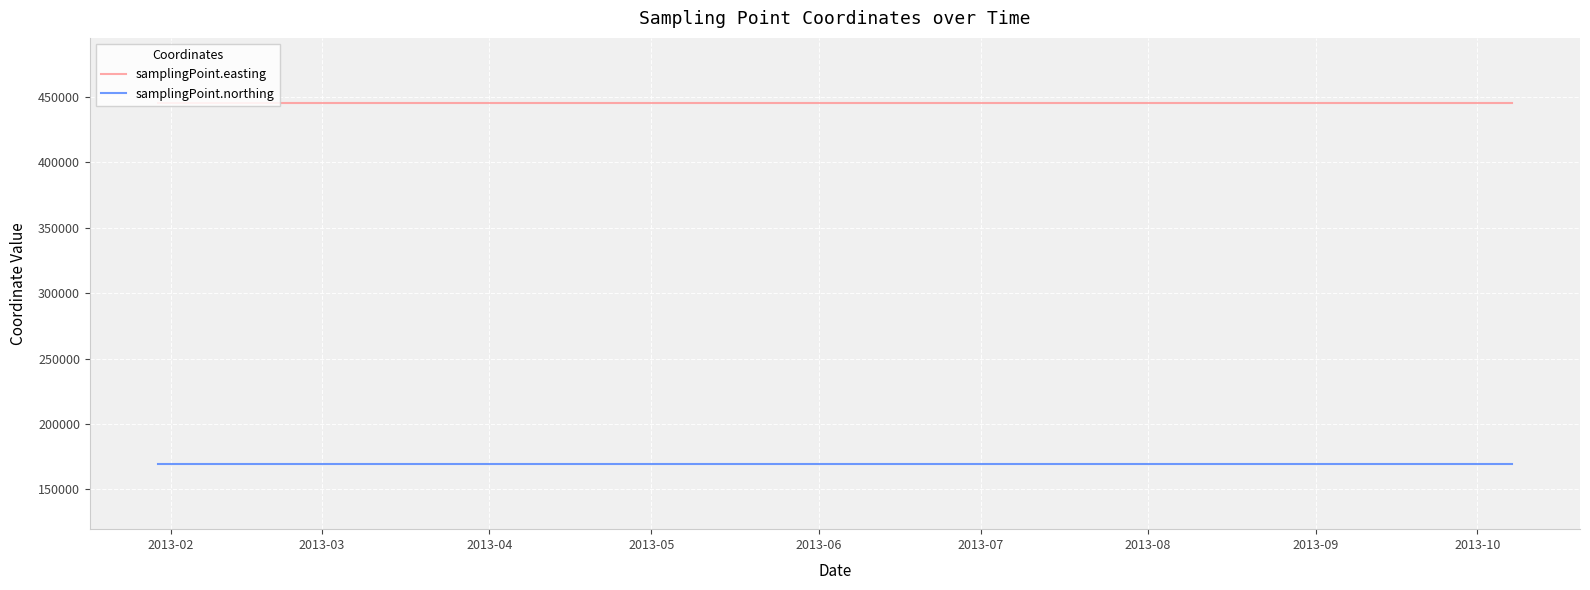

True or false: samplingPoint.northing and samplingPoint.easting intersect in this chart.

False